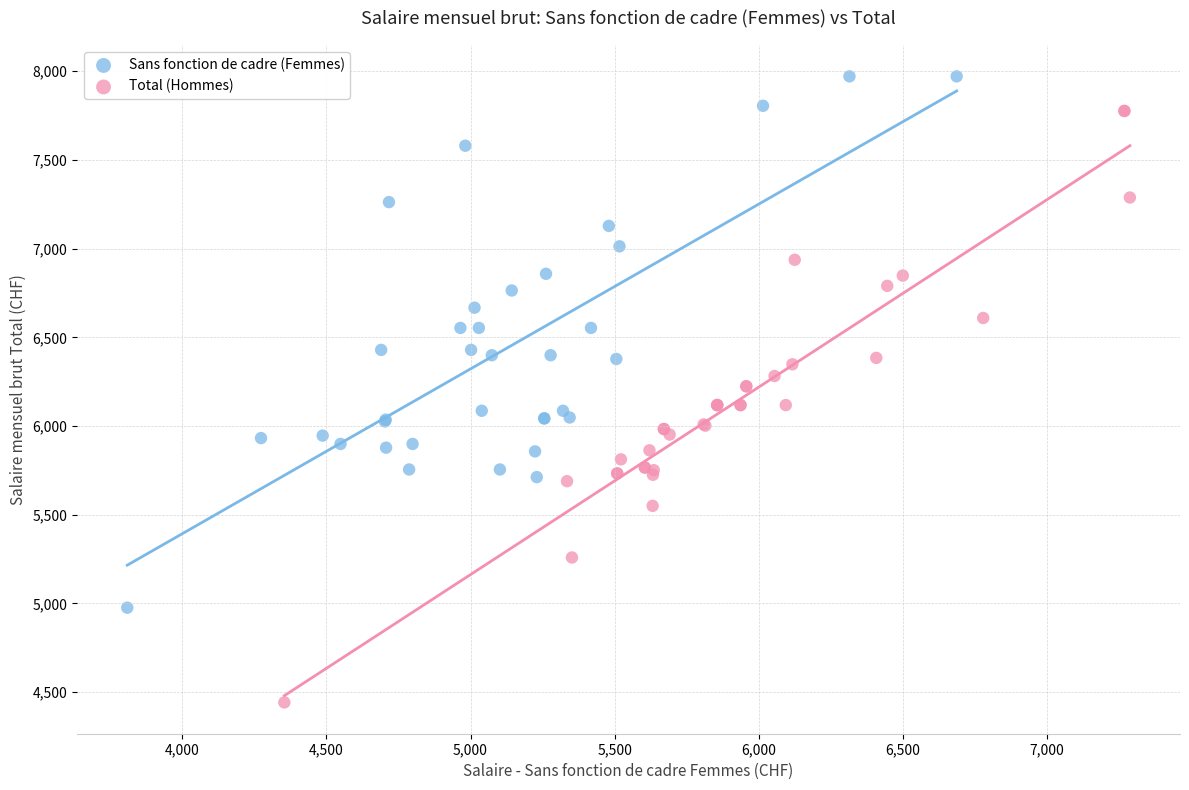

What are all the series names shown in the legend?

Sans fonction de cadre (Femmes), Total (Hommes)